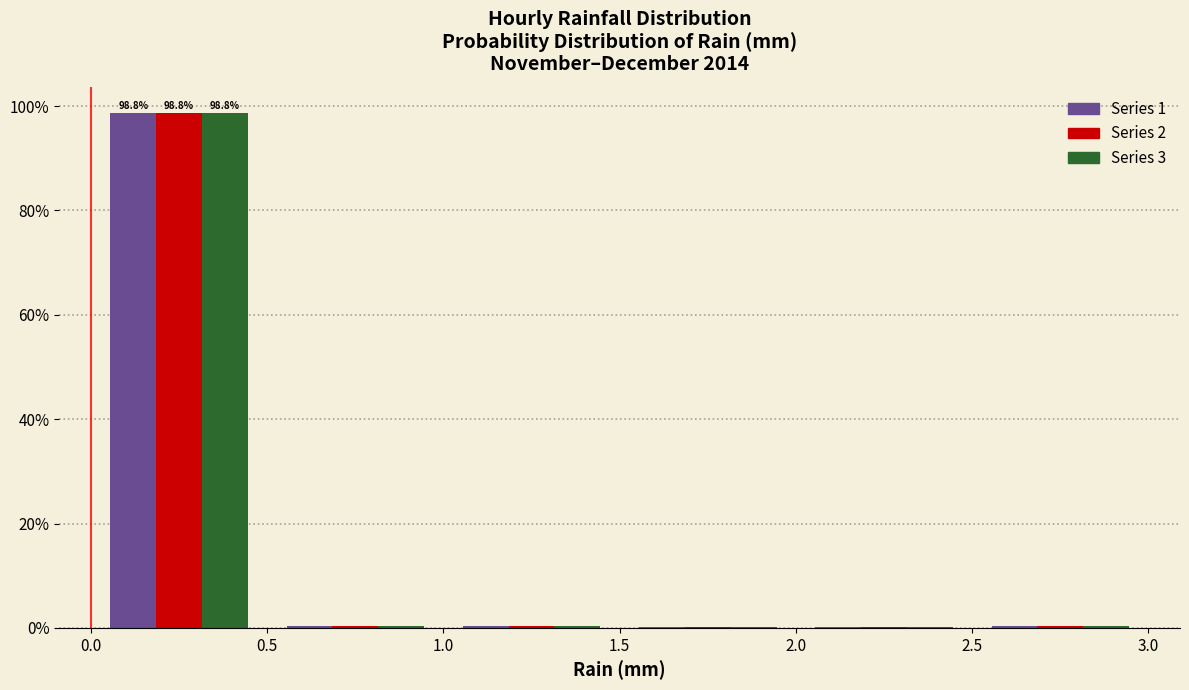

In the Series 2 series, which range on the x-axis has the tallest bar?

0.0 to 0.5